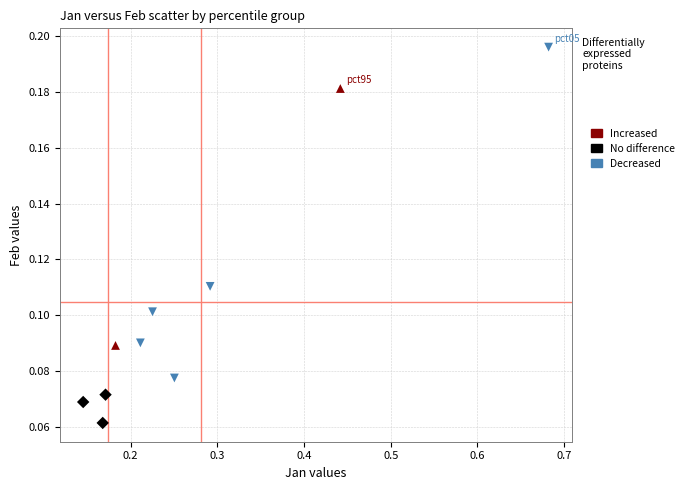

What are all the series names shown in the legend?

Increased, No difference, Decreased